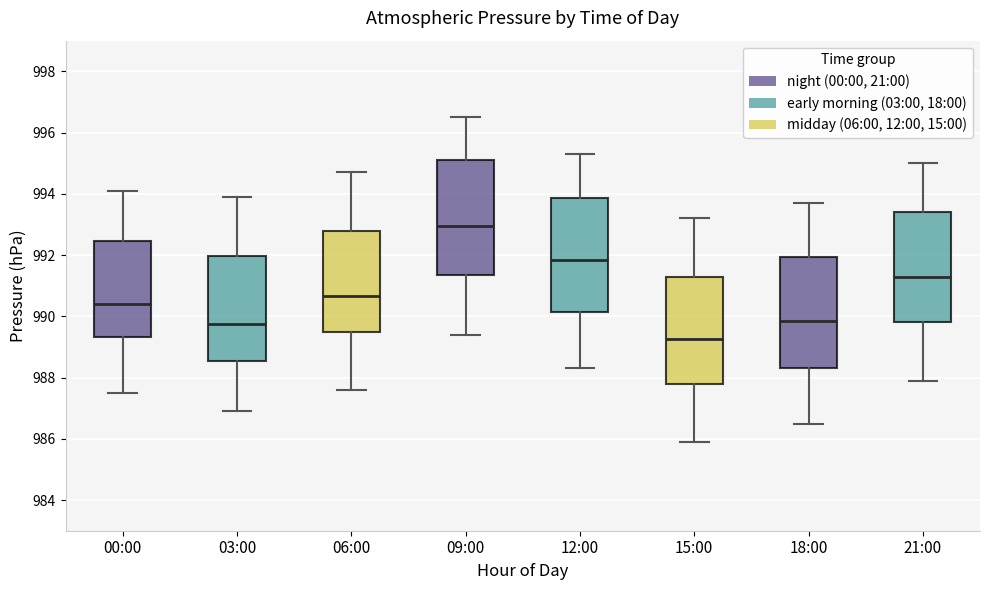

Where does the upper whisker of the box for 15:00 end on the y-axis? The values are not printed on the chart, so give them approximately, as read against the axis.

993.2